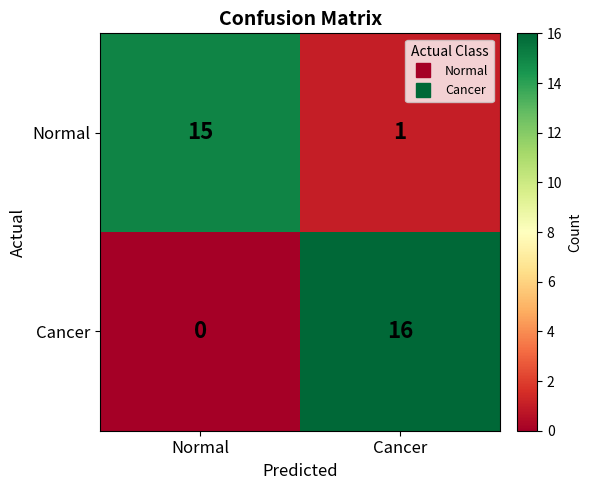

Where is Cancer nearest to the value 8?

Normal